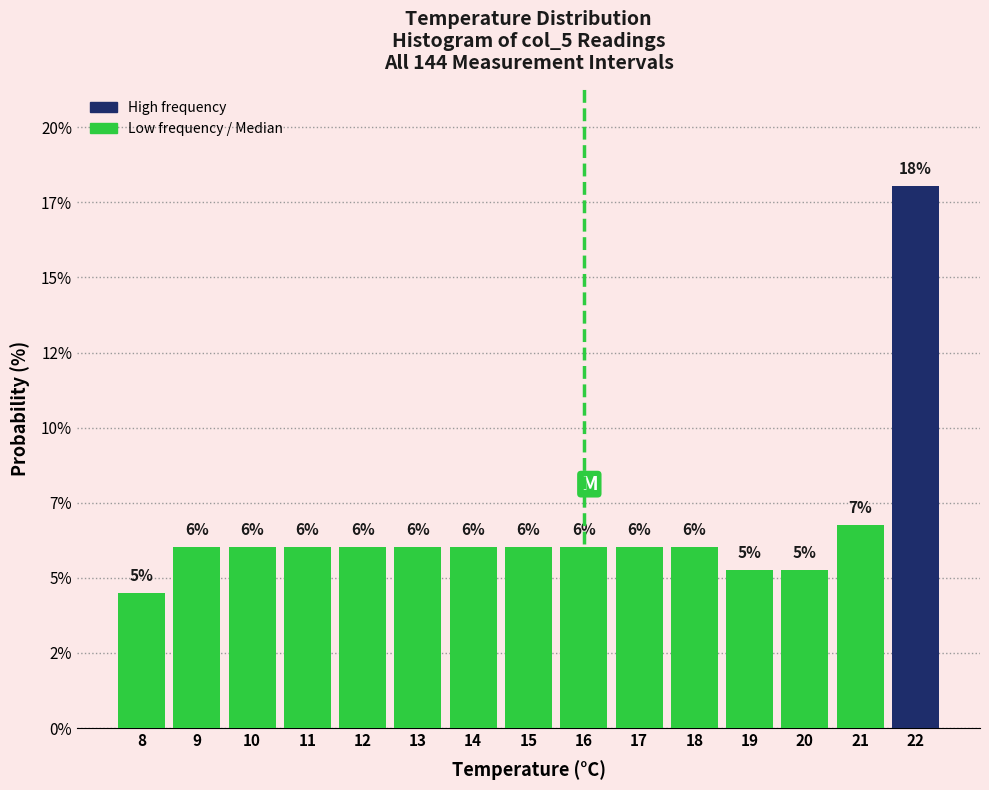

Are the bars horizontal?

No